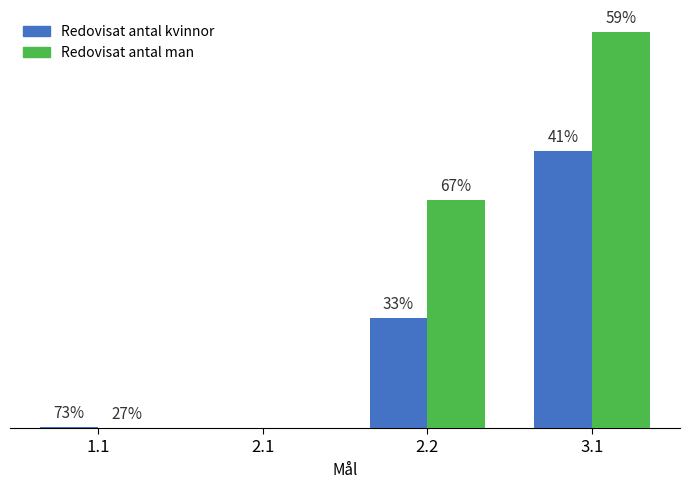

What are all the series names shown in the legend?

Redovisat antal kvinnor, Redovisat antal man